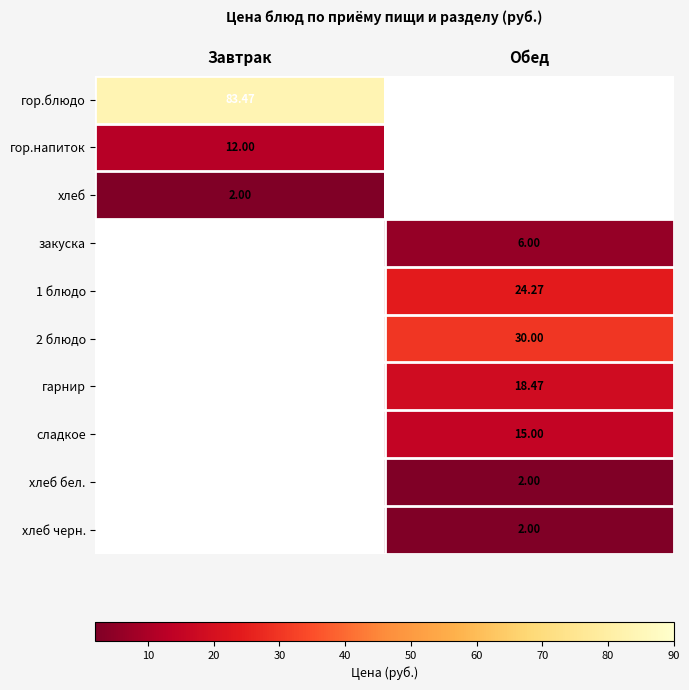

List the labels in order of гор.напиток value, largest first.

Завтрак, Обед